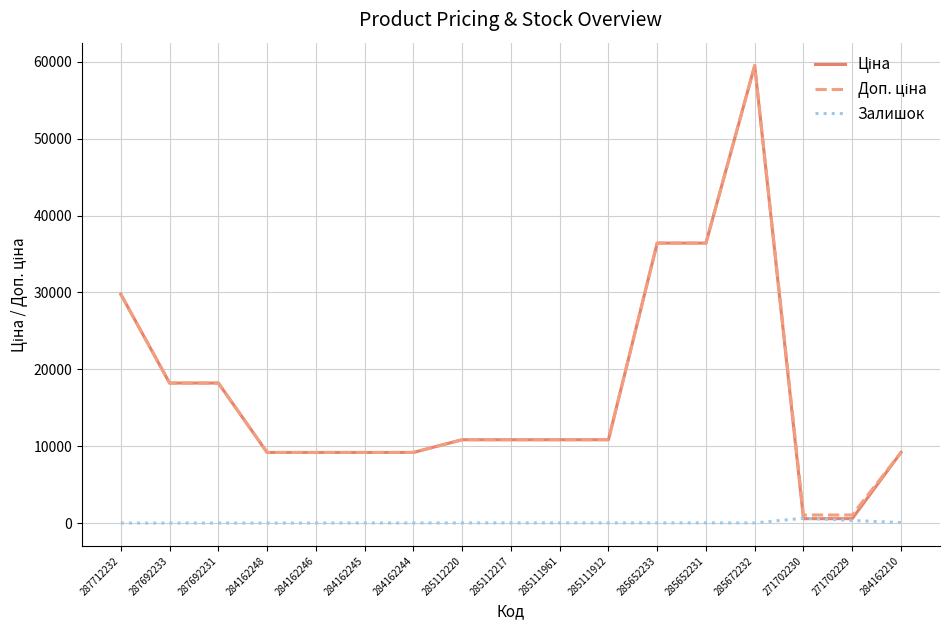

Is it true that Залишок equals 15.0 at 285111912?

True